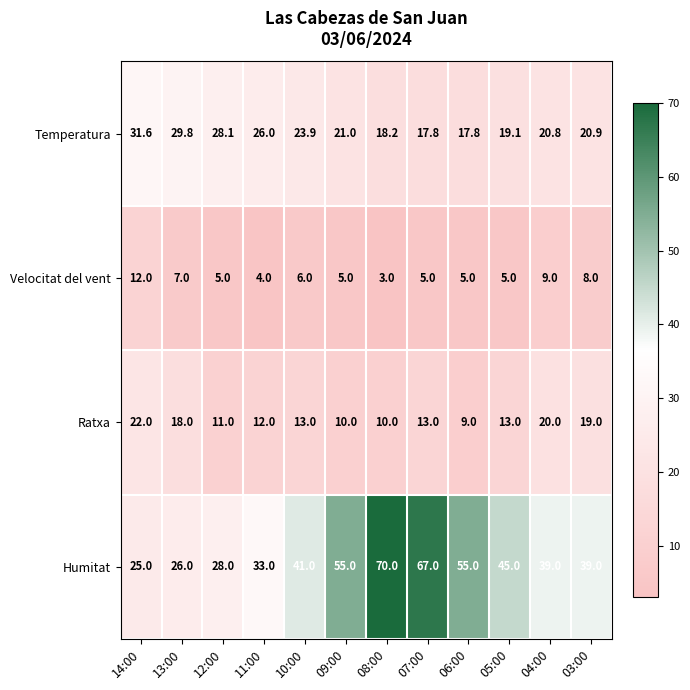

Which series changed the most between 09:00 and 04:00?

Humitat